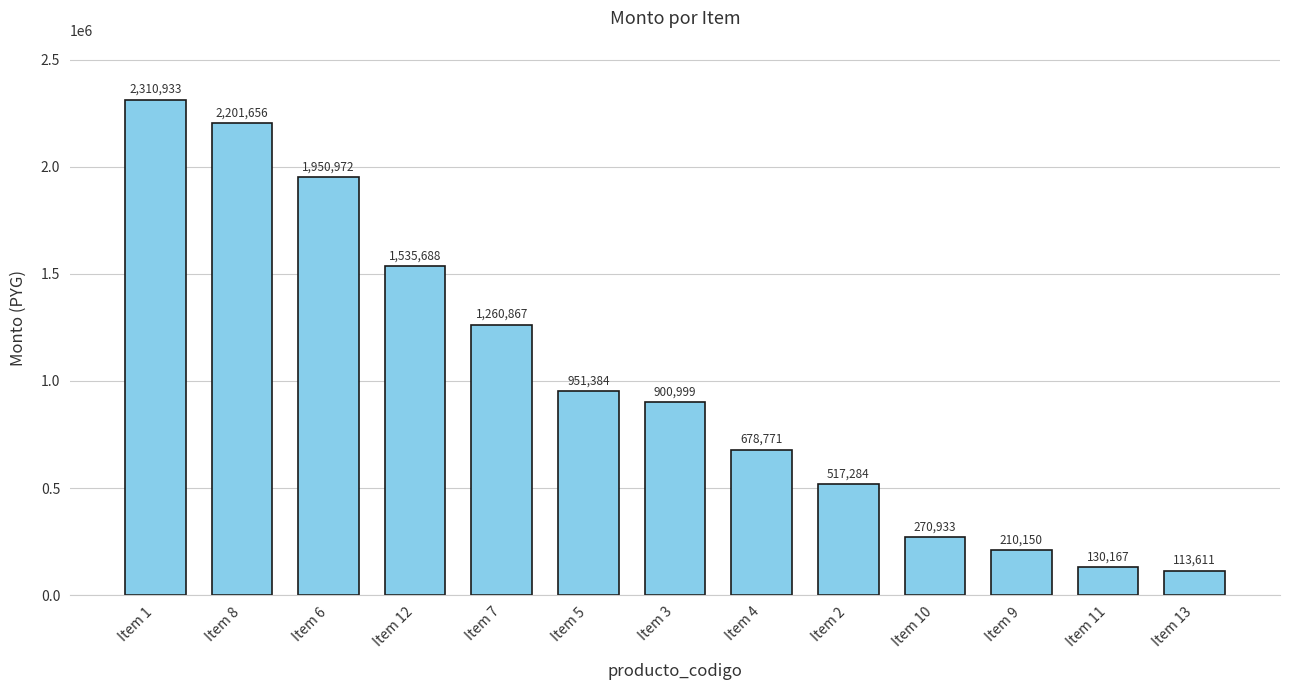

What is the label of the 6th bar from the right?

Item 4